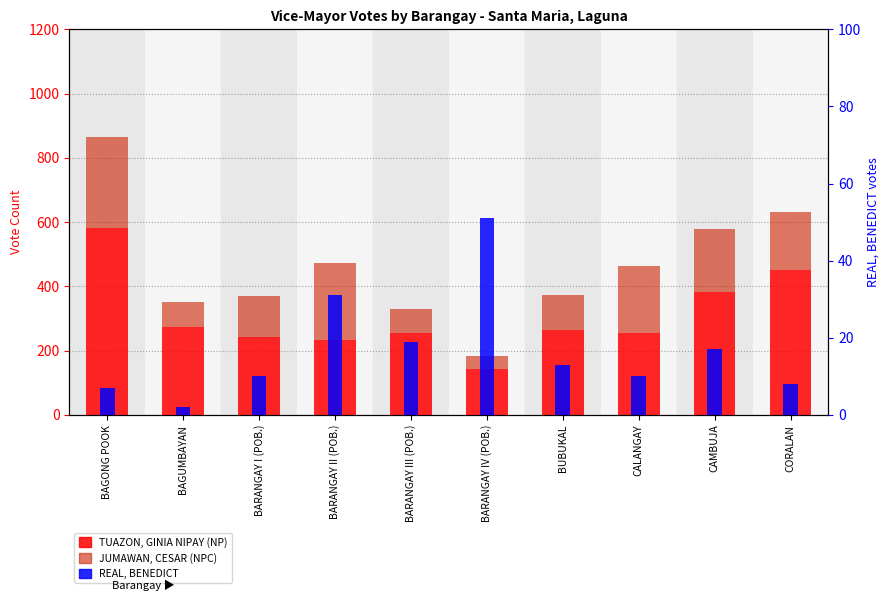

Which has a higher value, BAGONG POOK or BARANGAY II (POB.)?

BAGONG POOK